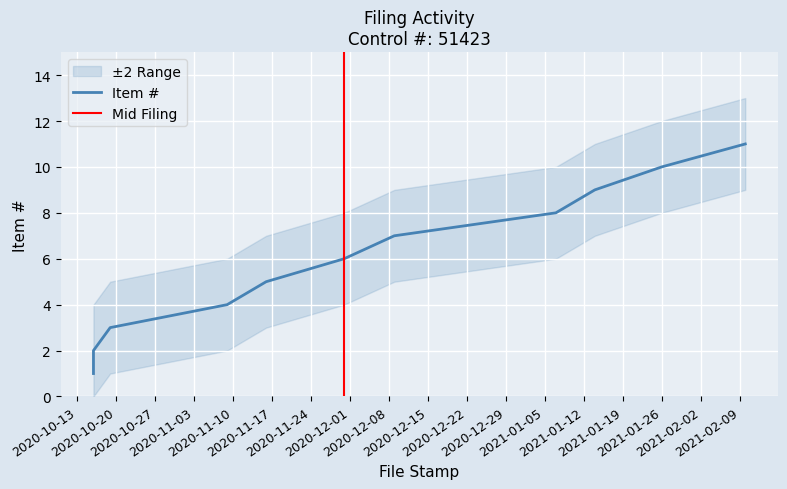

What is the value of the 11th point from the left?

11